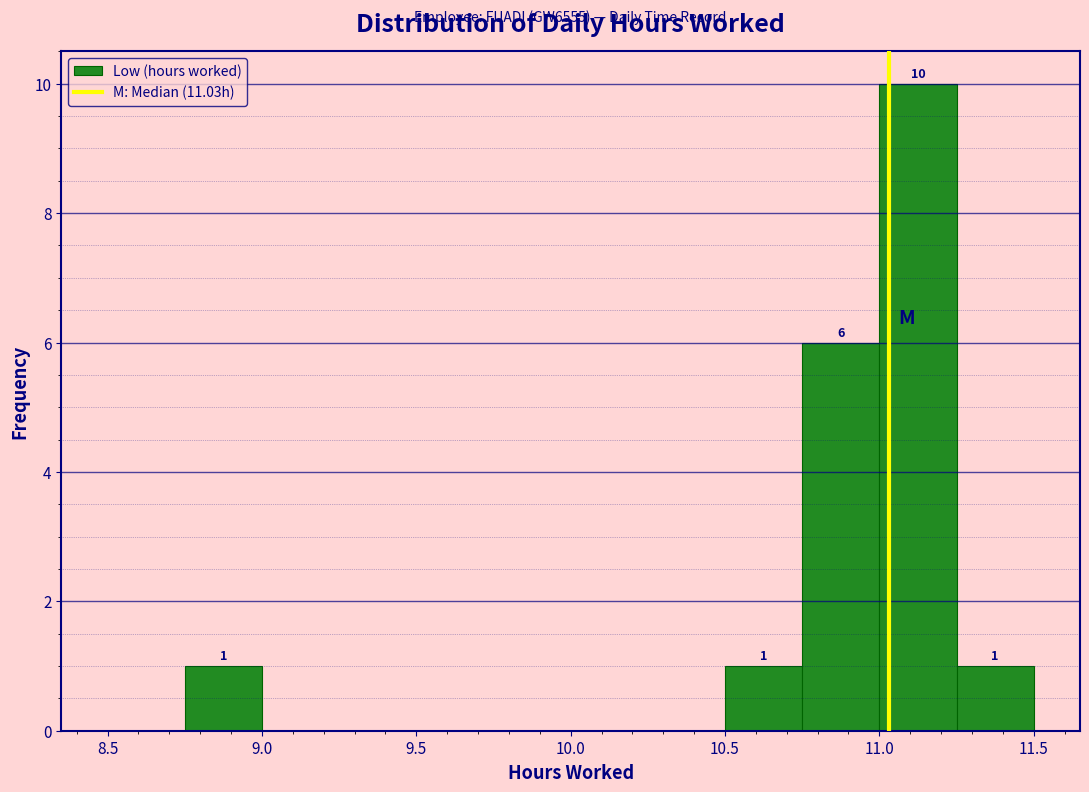

Which range on the x-axis has the tallest bar?

11.00 to 11.25